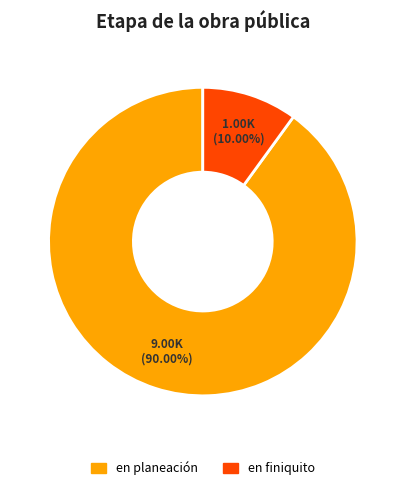

The en planeación slice represents 90% of the pie. True or false?

True